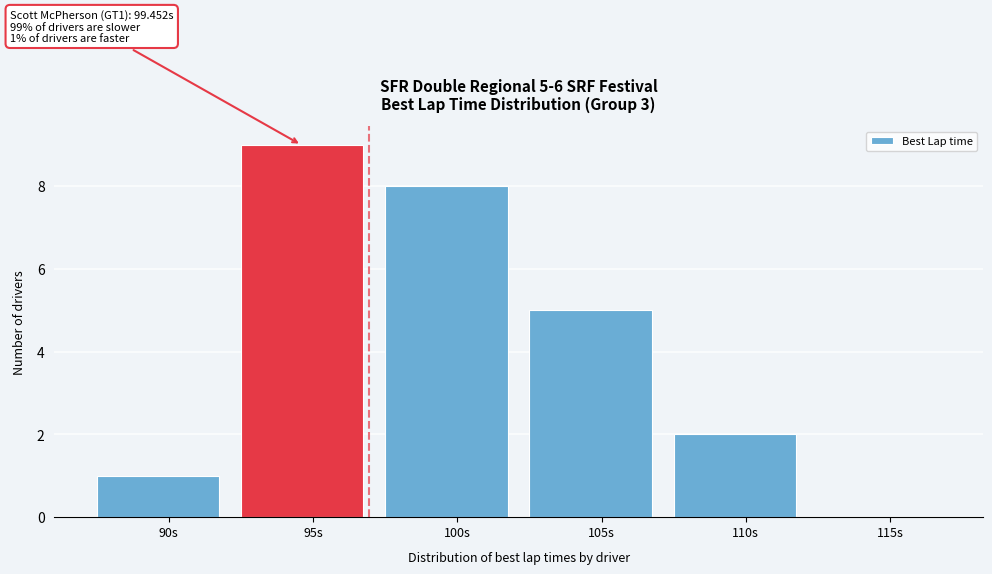

Reading left to right, transcribe all the data shown in this chart.

90s=1	95s=9	100s=8	105s=5	110s=2	115s=0